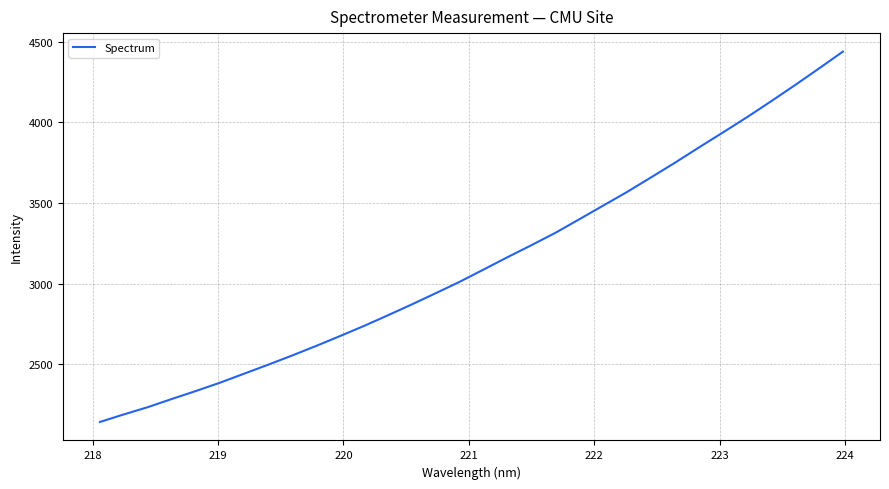

Does the chart have visible grid lines?

Yes